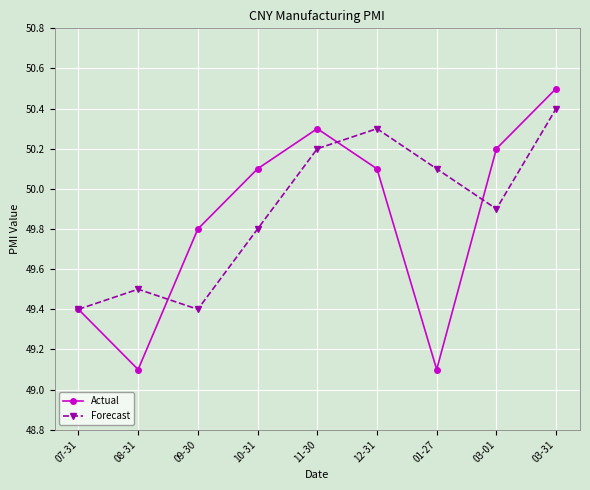

Is it true that Forecast equals 49.4 at 09-30?

True